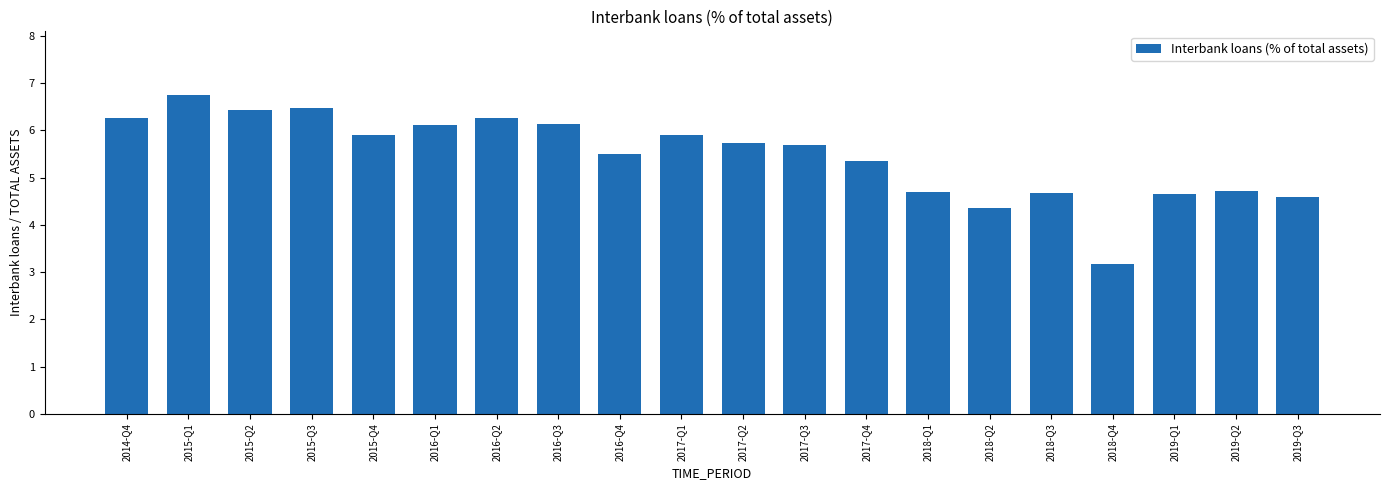

Which category has the lowest value across all series?

2018-Q4